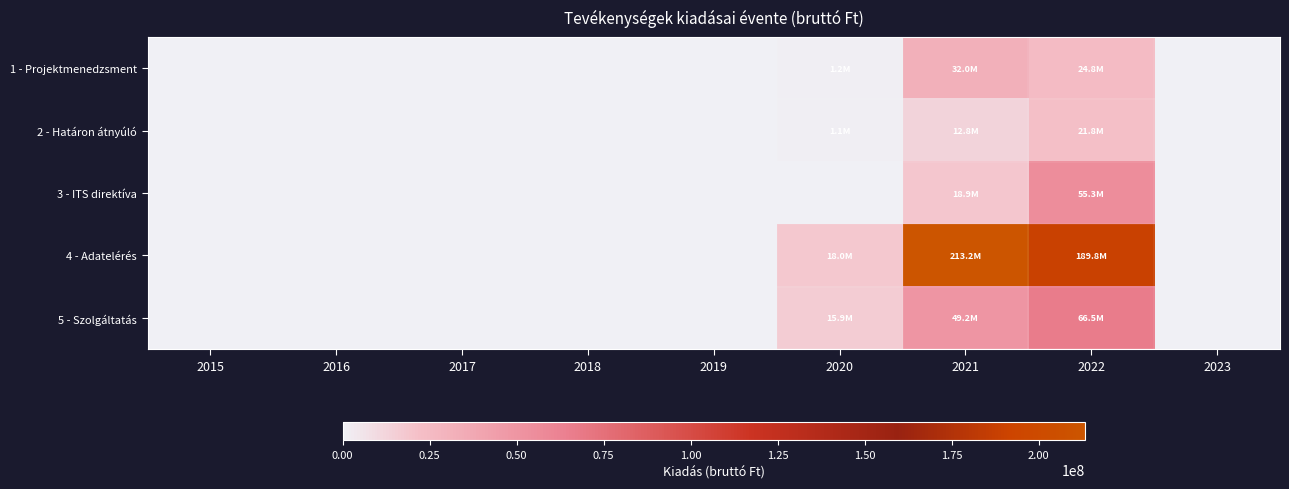

List the series in order of their peak value, highest first.

4 - Adatelérés, 5 - Szolgáltatás, 3 - ITS direktíva, 1 - Projektmenedzsment, 2 - Határon átnyúló